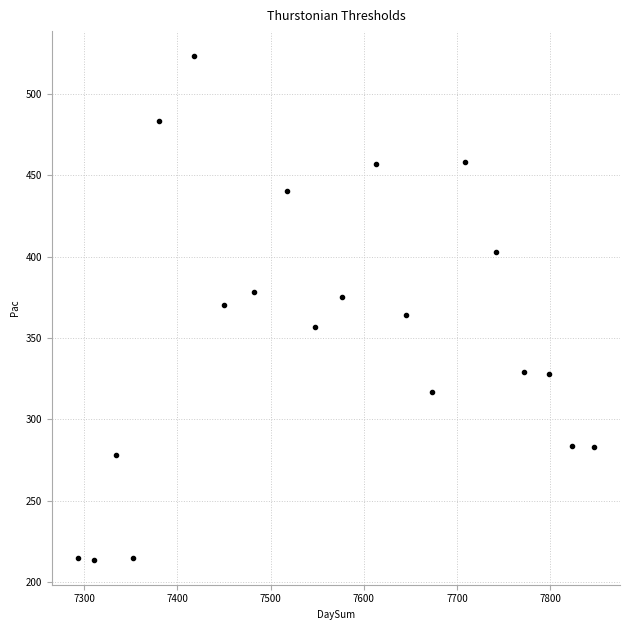

What is the range of Y values (max minus min)?

309